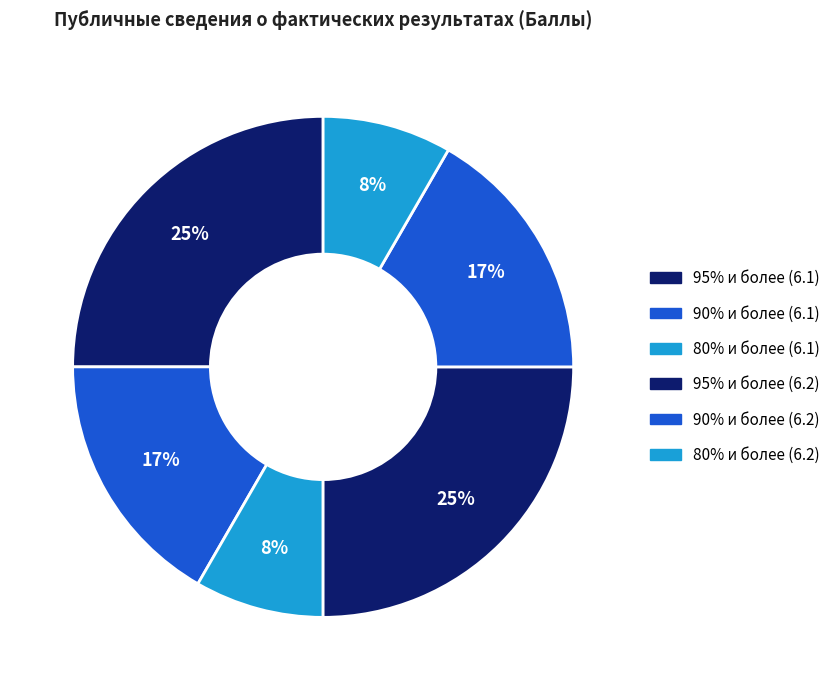

How many segments does this pie chart have?

6